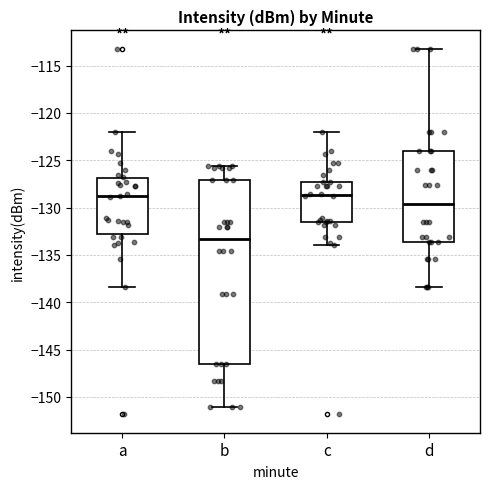

Which box is the tallest, from its lower edge to its upper edge?

b